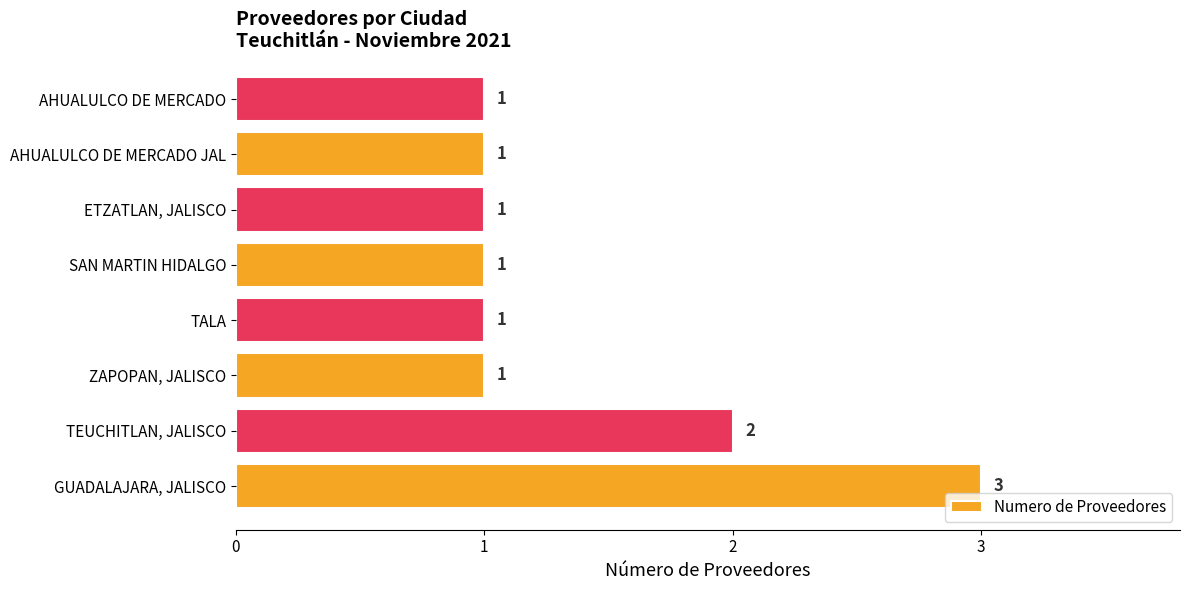

What is the minimum value shown in the chart?

1